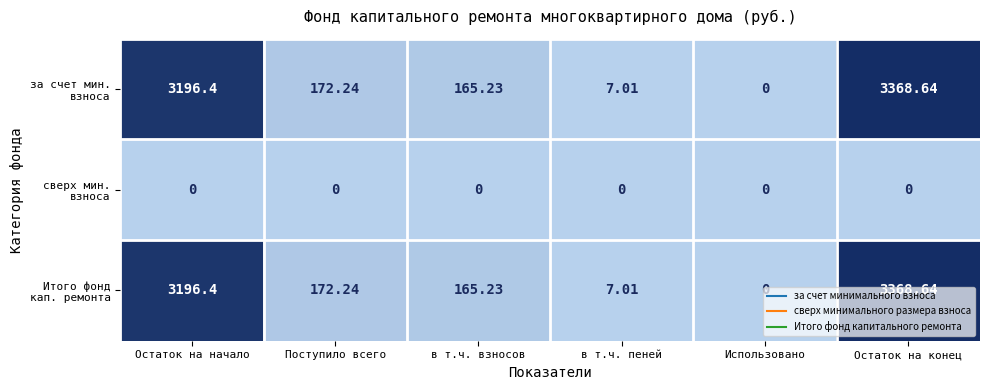

What is the difference between the highest and lowest values at Остаток на начало?

3196.4